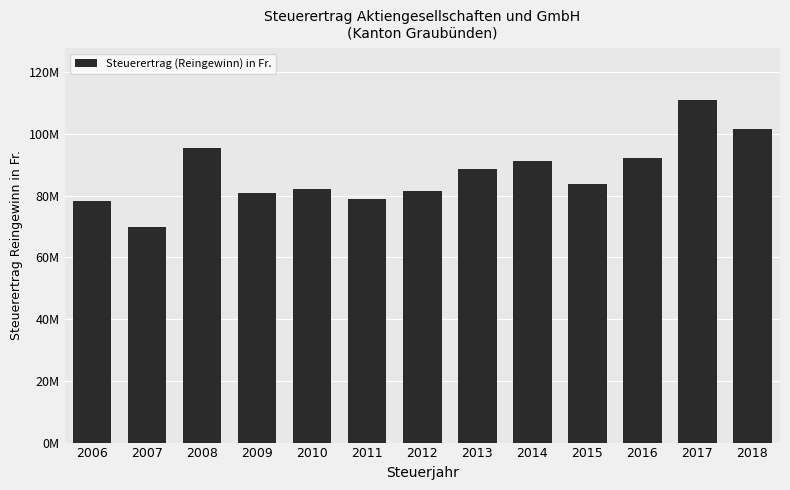

Are the bars horizontal?

No